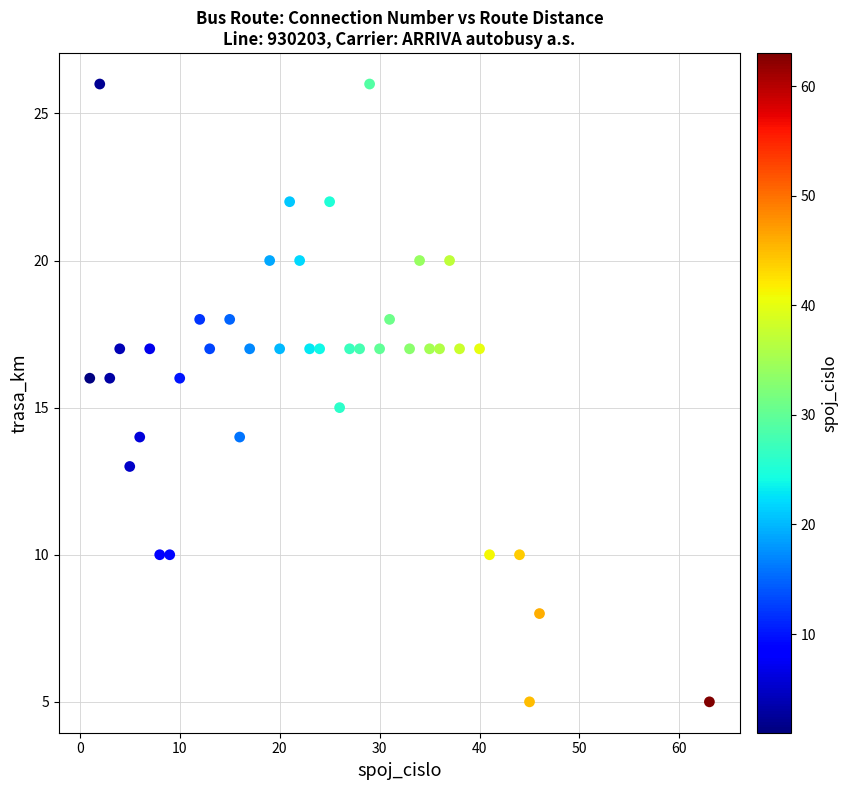

What is the range of X values (max minus min)?

62